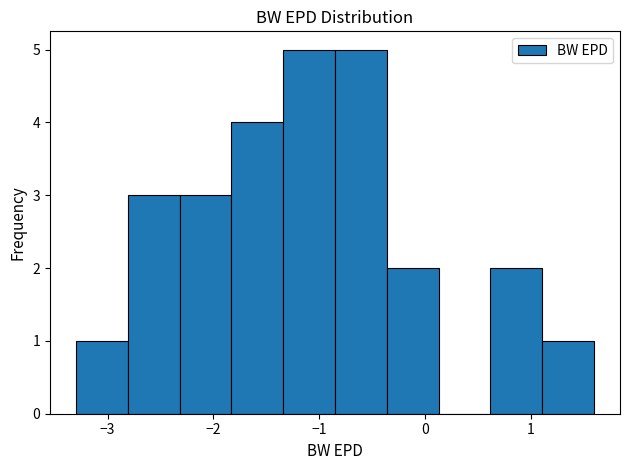

Reading left to right, transcribe this chart: for each bar, give the range it covers on the x-axis and its height. Neither the bar edges nor the heights are printed on the chart, so give them approximately, as read against the axes.

-3.30 to -2.81: 1
-2.81 to -2.32: 3
-2.32 to -1.83: 3
-1.83 to -1.34: 4
-1.34 to -0.85: 5
-0.85 to -0.36: 5
-0.36 to 0.13: 2
0.13 to 0.62: 0
0.62 to 1.11: 2
1.11 to 1.60: 1